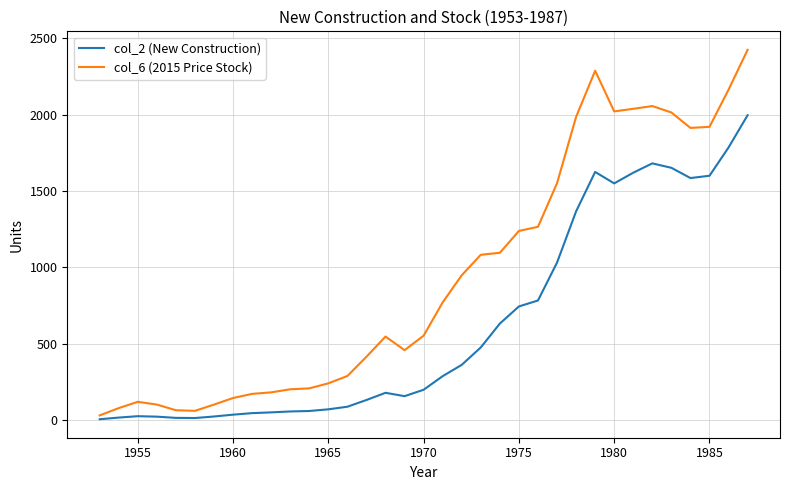

What is the minimum value shown in the chart?

7